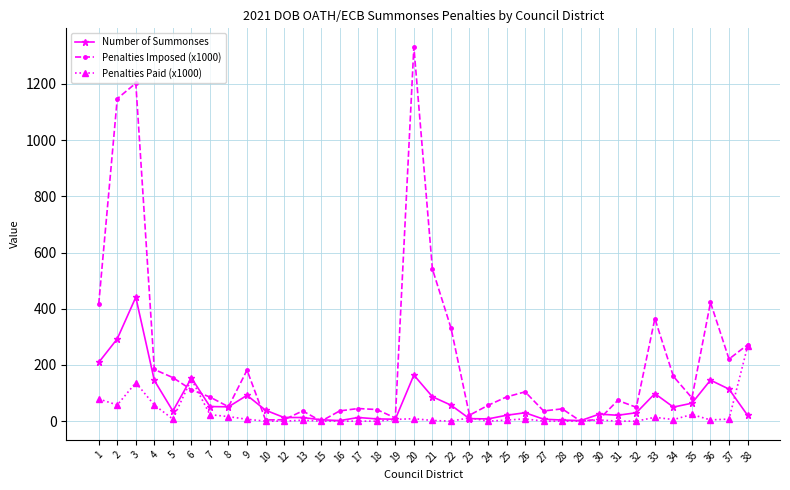

How many data points does each series have?

36